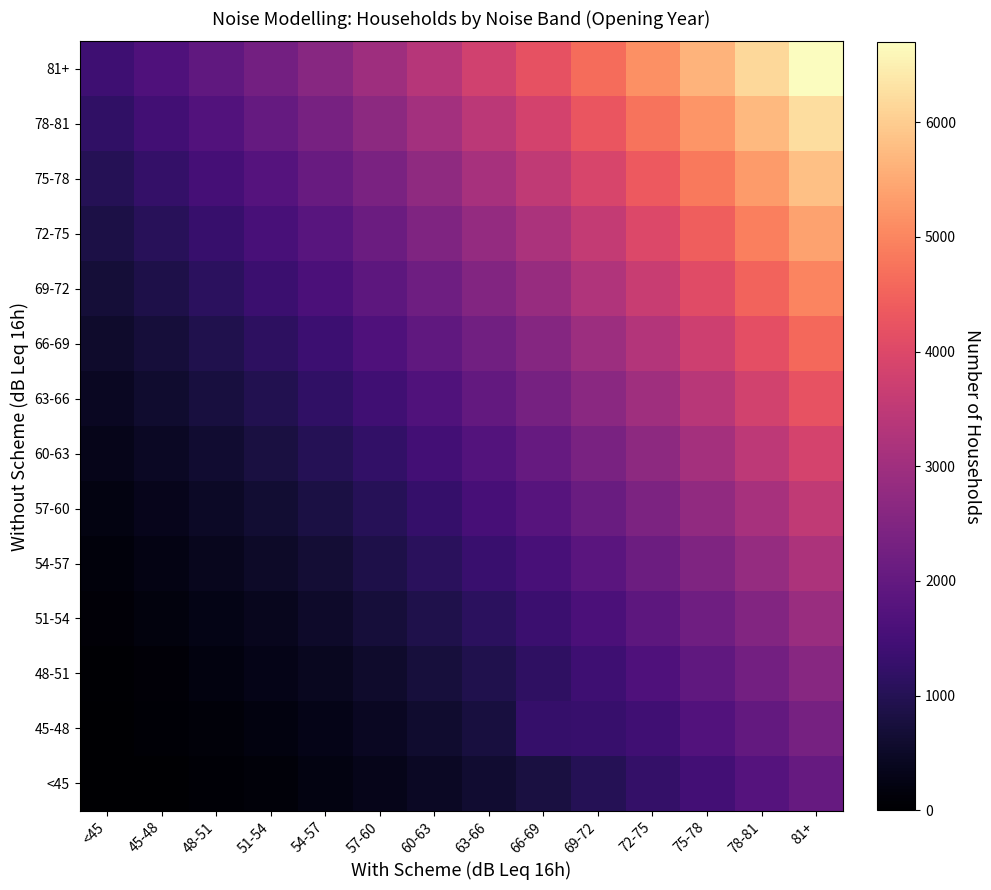

What is the total value across all series at 66-69?

32500.0